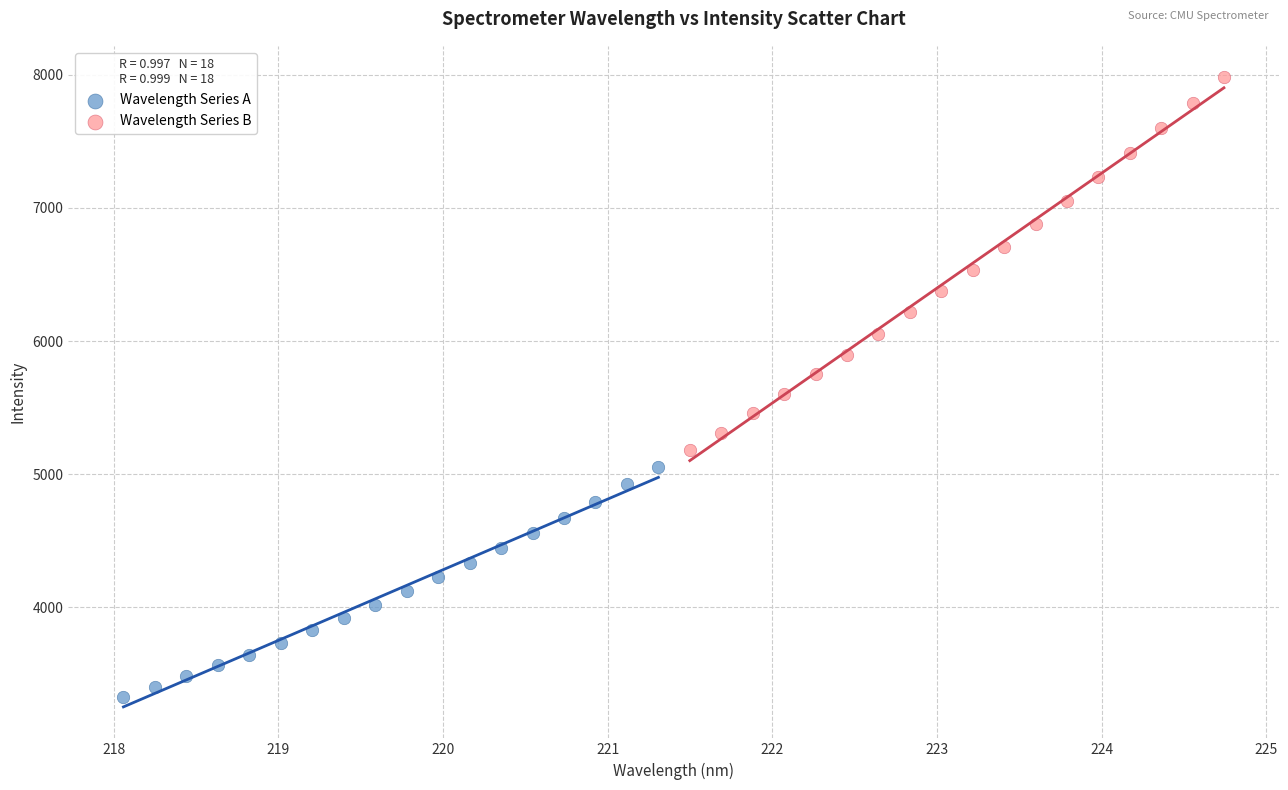

Which series has the widest spread of Y values?

Wavelength Series B